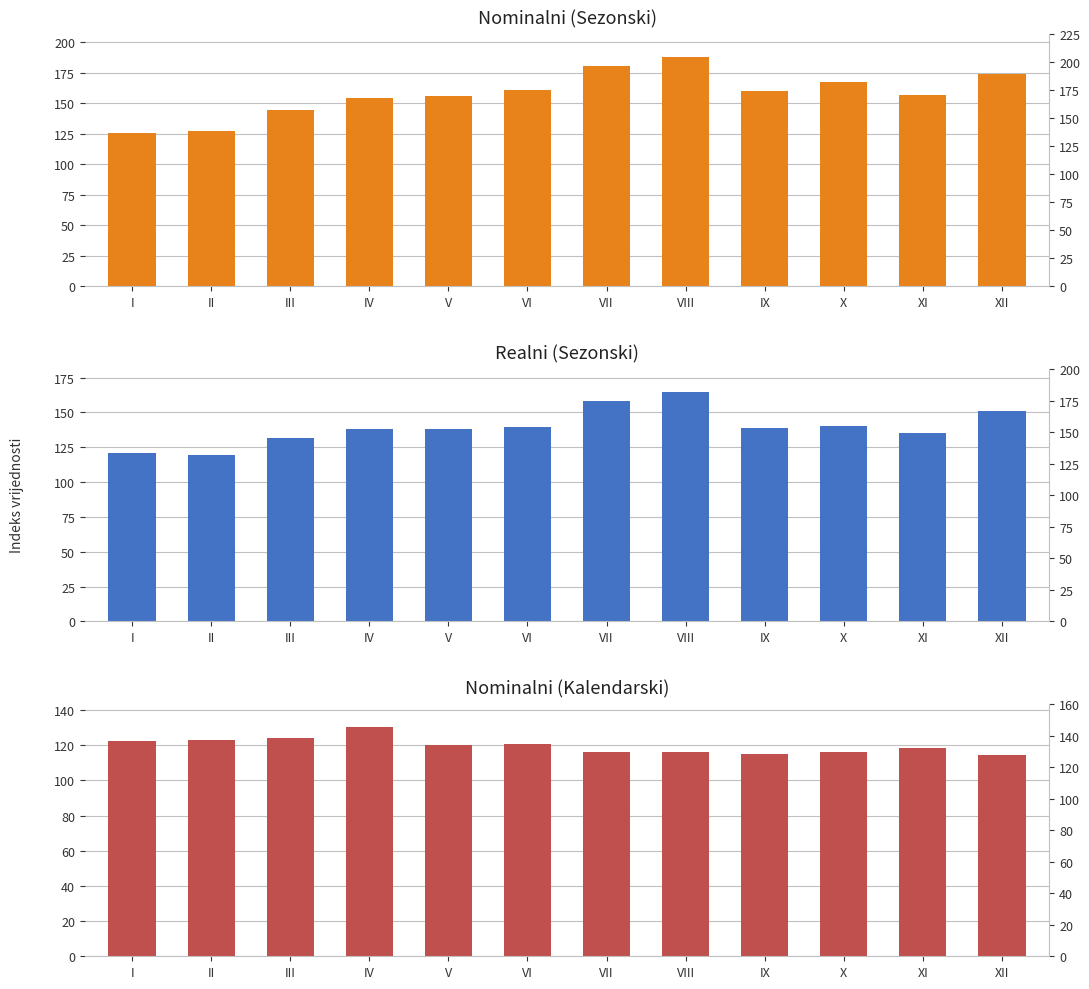

How many data points does each series have?

12